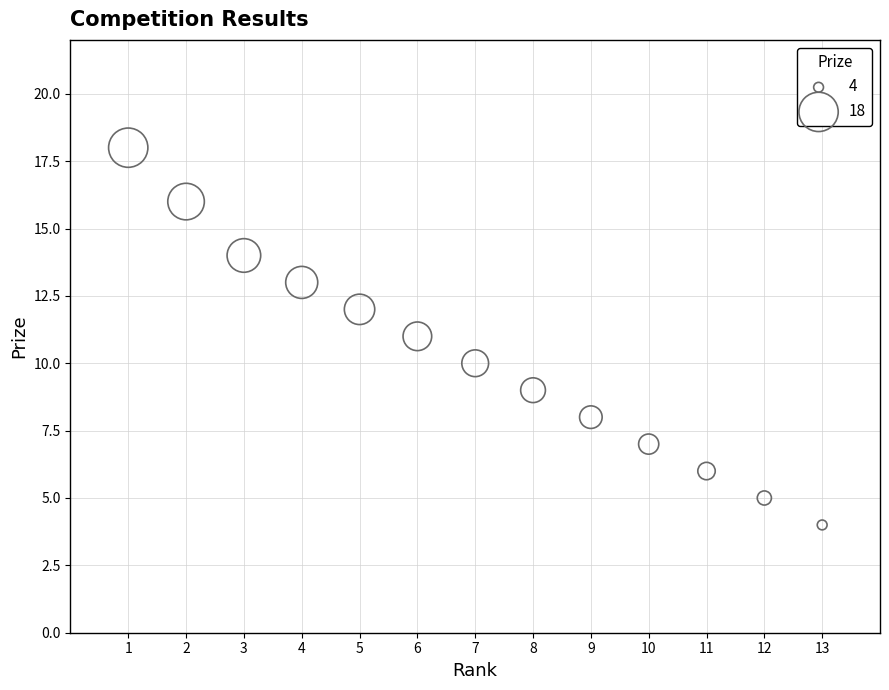

What is the range of Y values (max minus min)?

14